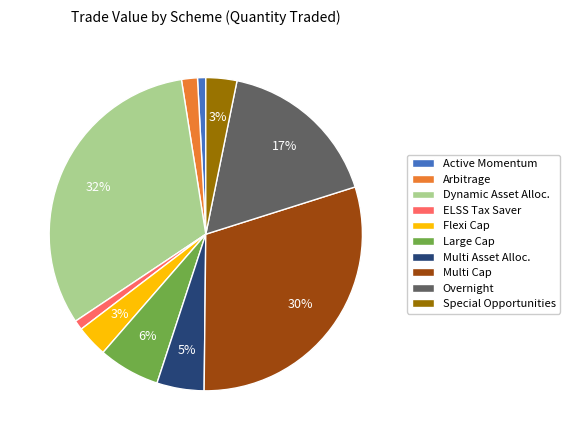

Combined, do Active Momentum and Multi Asset Alloc. account for over 50%?

No